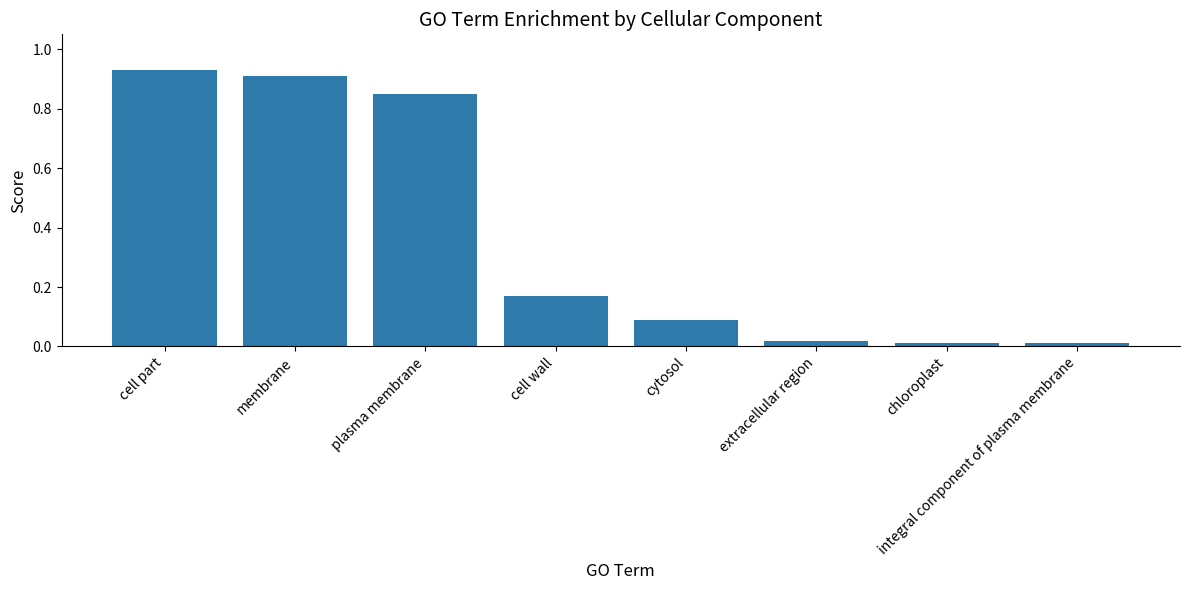

The chart shows a value of 1.4 at membrane. True or false?

False